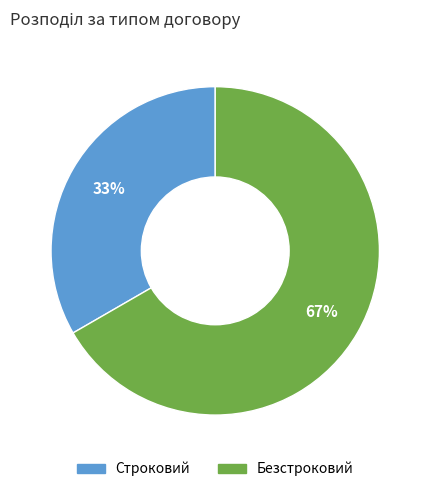

The Строковий slice represents 33% of the pie. True or false?

True